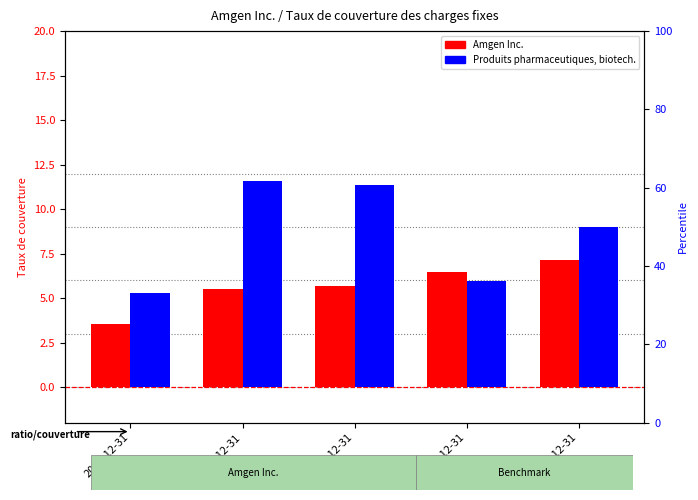

True or false: Taux de couverture des charges fixes (Amgen) has a value of 2.1 at 2023-12-31.

False